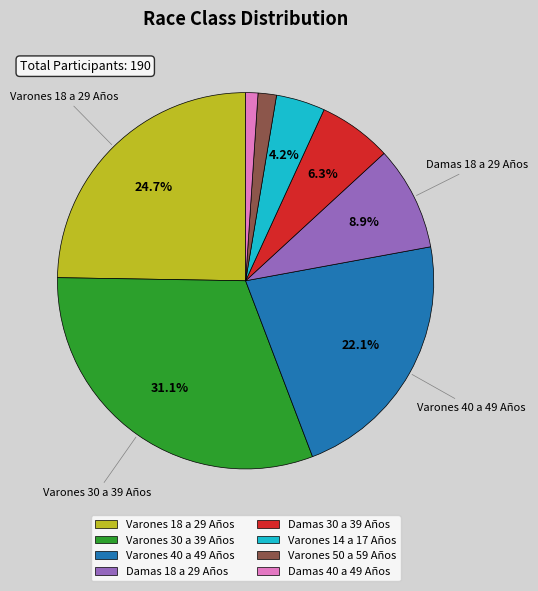

To the nearest percent, what percentage of the pie is Damas 30 a 39 Años?

6%